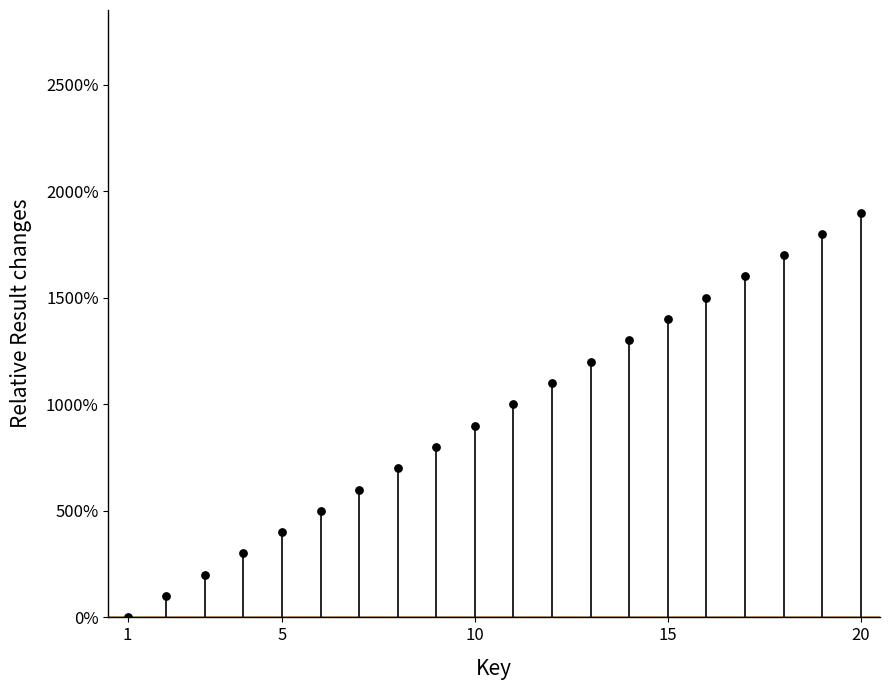

What is the range of Y values (max minus min)?

1900